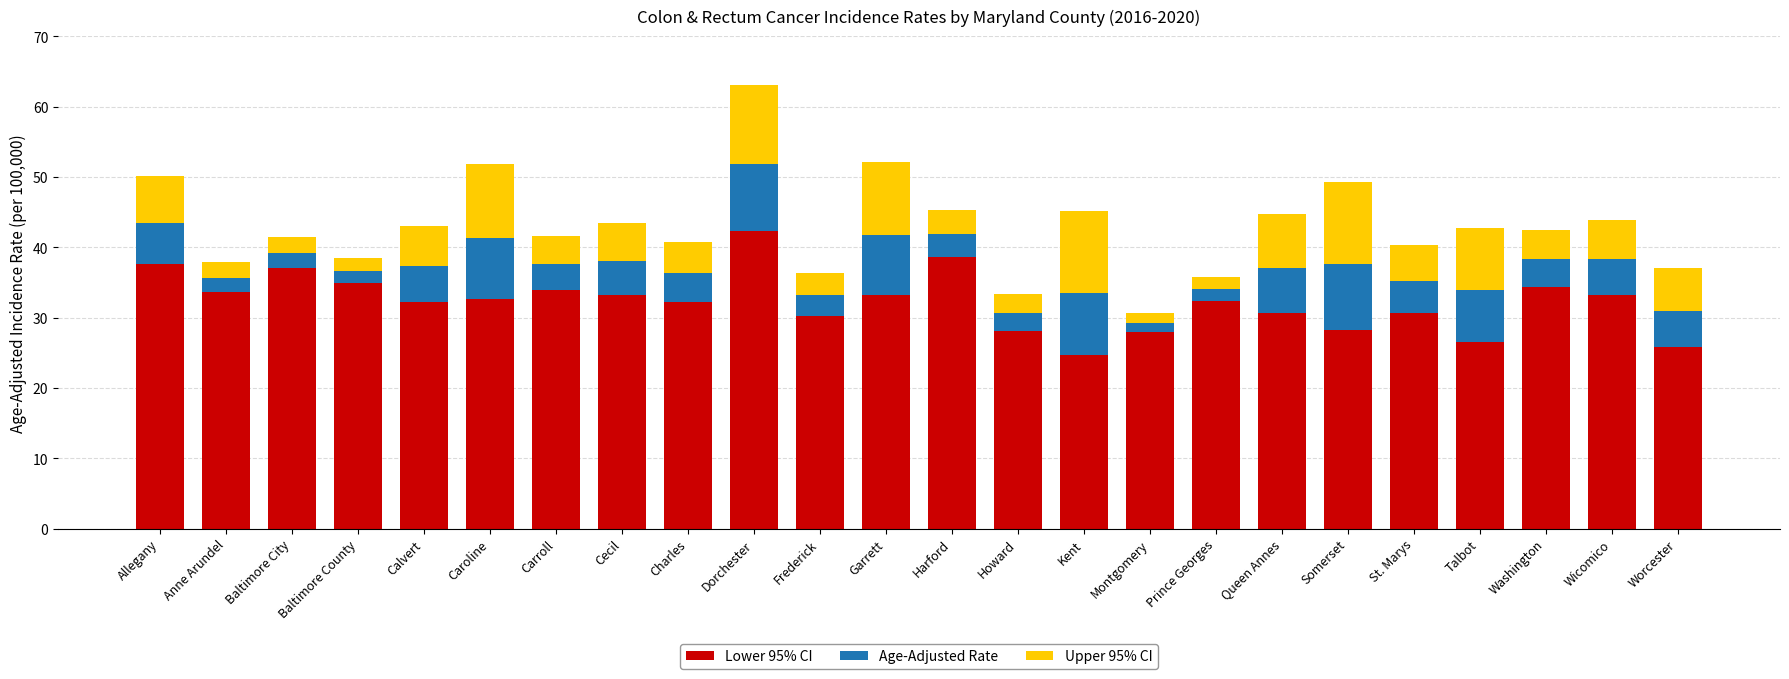

What is the minimum value for Lower 95% CI?

24.7